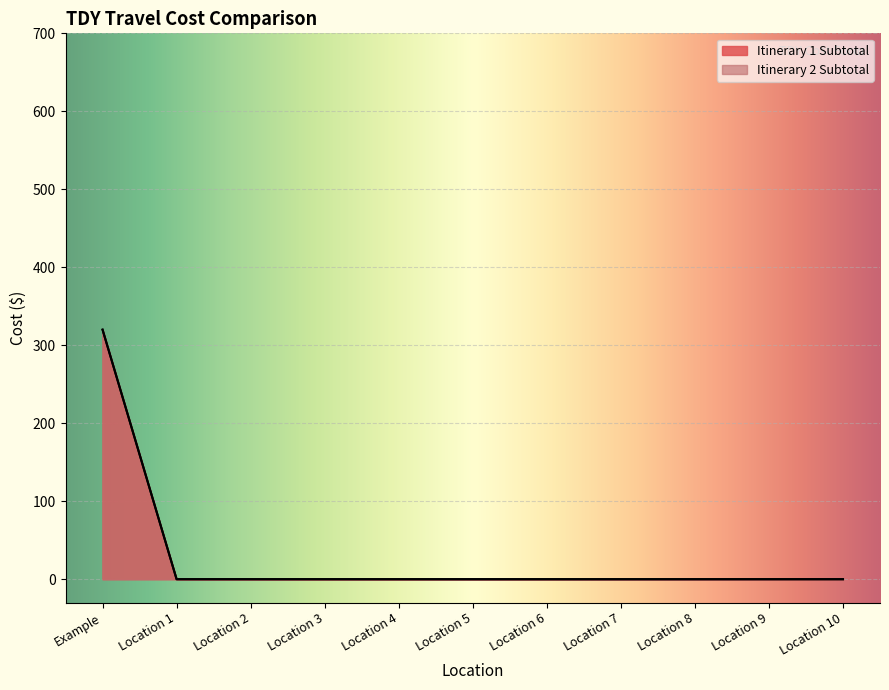

Reading left to right, what are all the values shown in this chart?

Itinerary 1 Subtotal: 320	0	0	0	0	0	0	0	0	0	0
Itinerary 2 Subtotal: 320	0	0	0	0	0	0	0	0	0	0